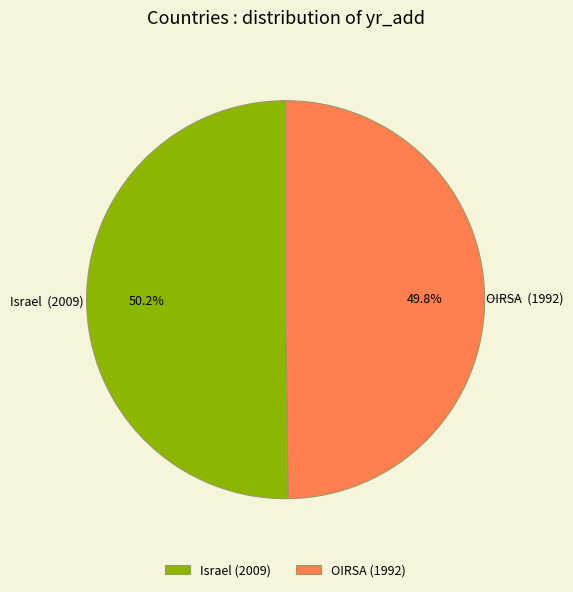

Do Israel and OIRSA together represent more than half of the pie?

Yes